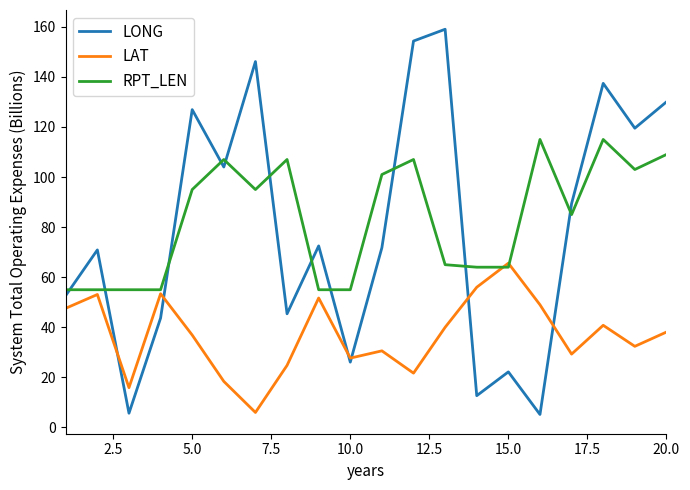

List the series in order of their peak value, lowest first.

LAT, RPT_LEN, LONG